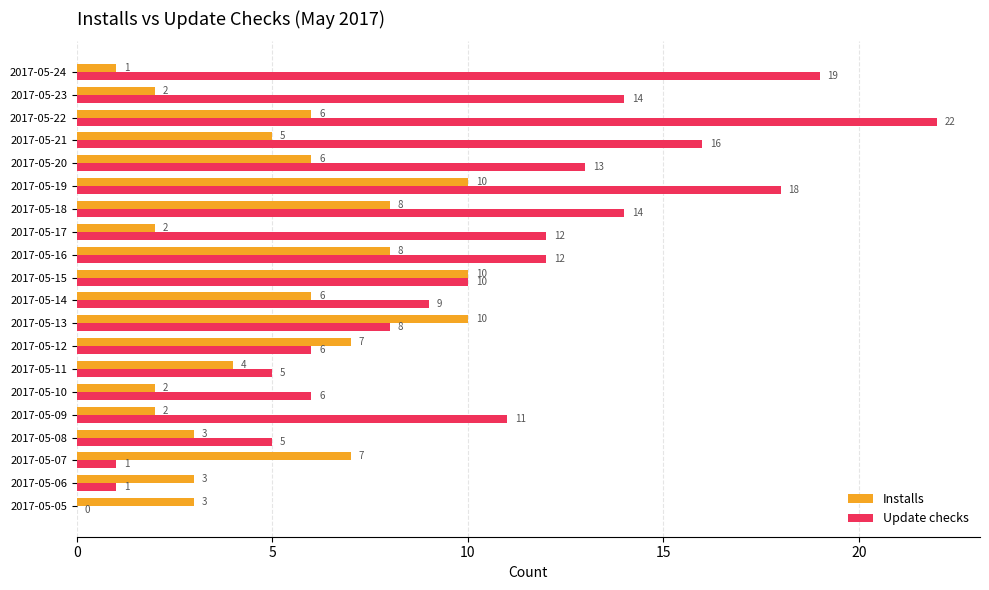

Is it true that Installs equals 2 at 2017-05-24?

False